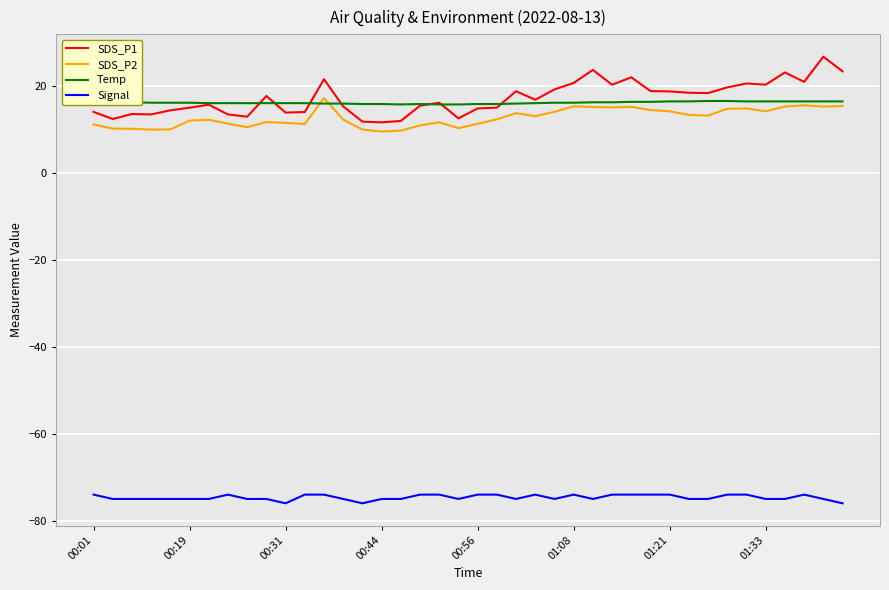

Which series has the largest range (max minus min)?

SDS_P1